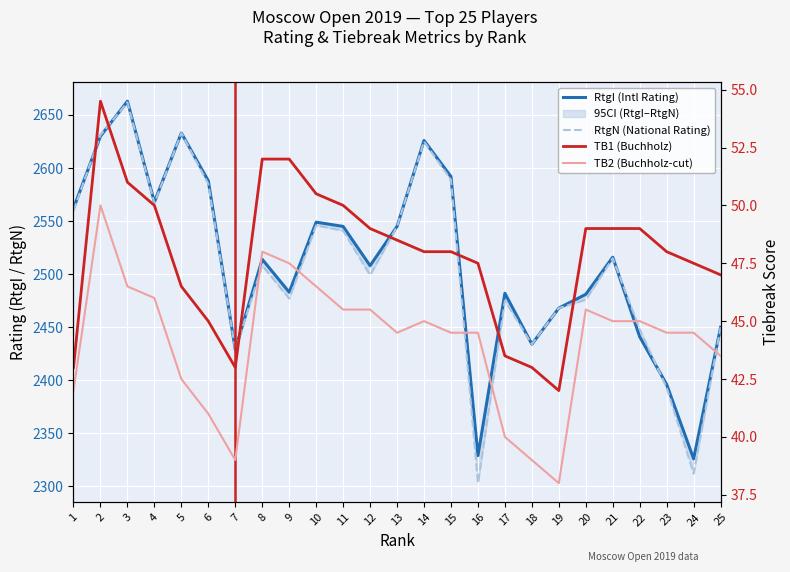

Is the value of RtgI at 20 greater than the value of TB1 at 4?

Yes